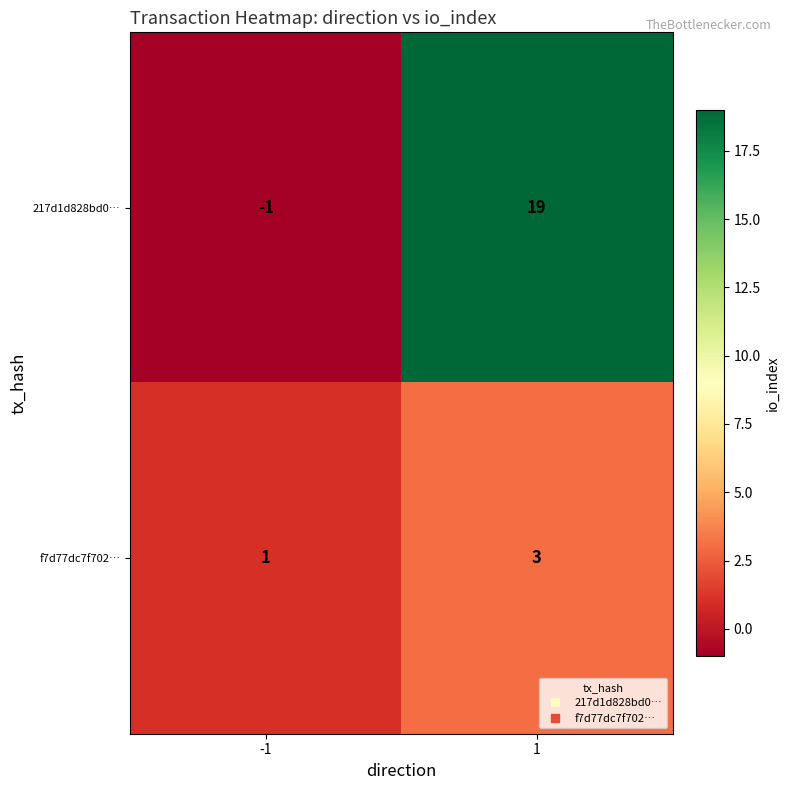

What is the greatest value displayed?

19